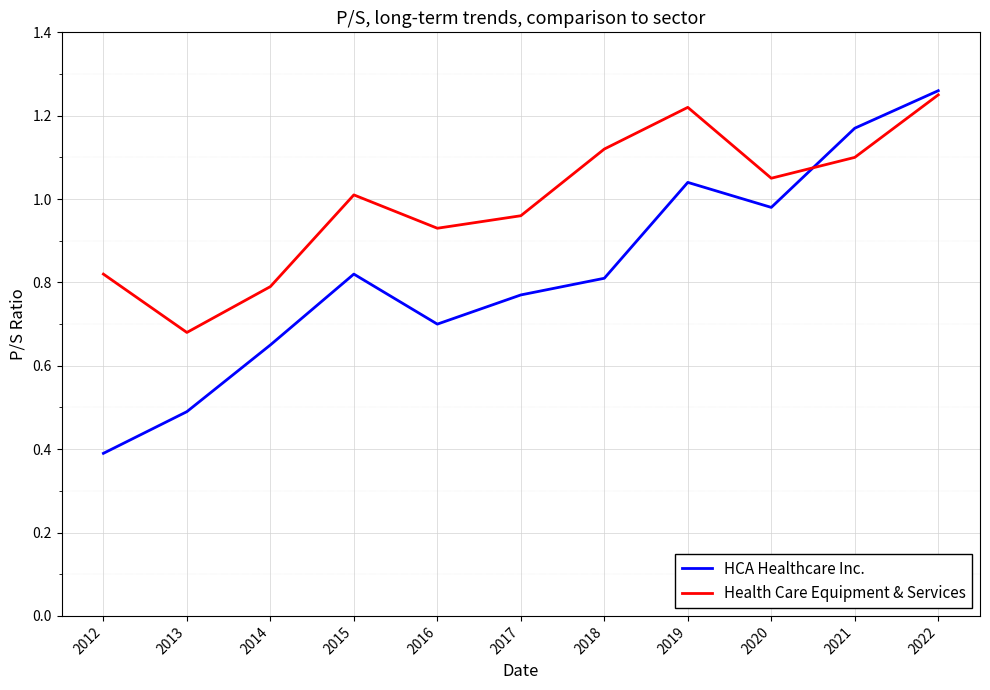

Which series has the widest spread of values?

HCA Healthcare Inc.